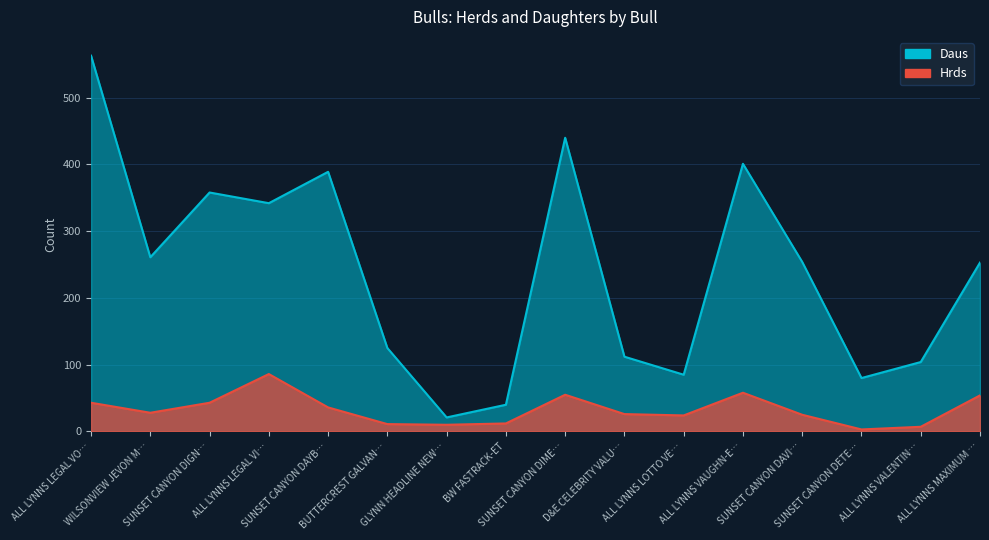

Between ALL LYNNS LEGAL VO… and BW FASTRACK-ET, which is larger?

ALL LYNNS LEGAL VO…